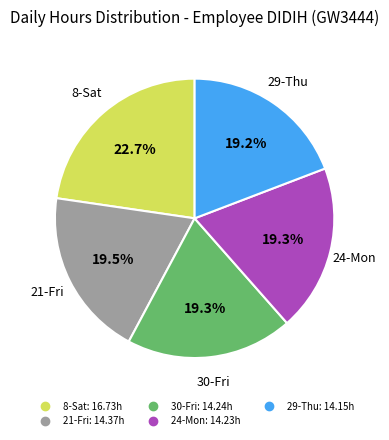

Is there any slice that represents more than half of the pie?

No